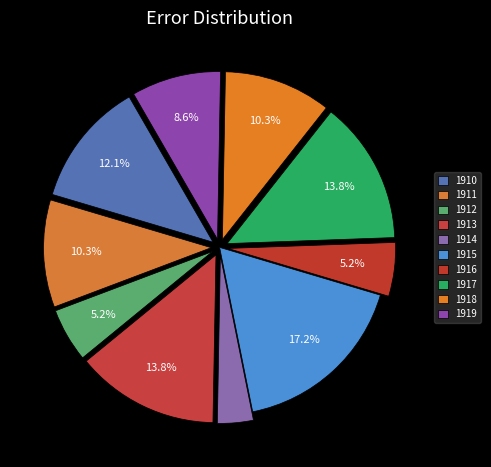

What is the smallest slice in the pie chart?

1914